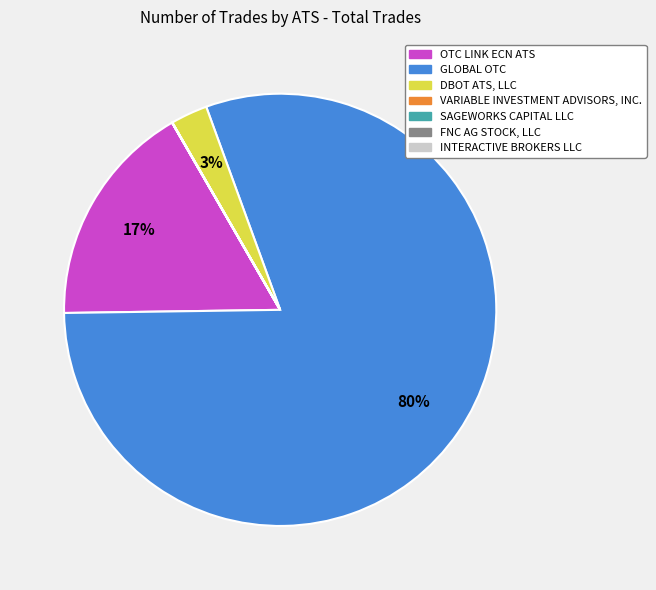

Is it true that GLOBAL OTC is 71% of the pie?

False